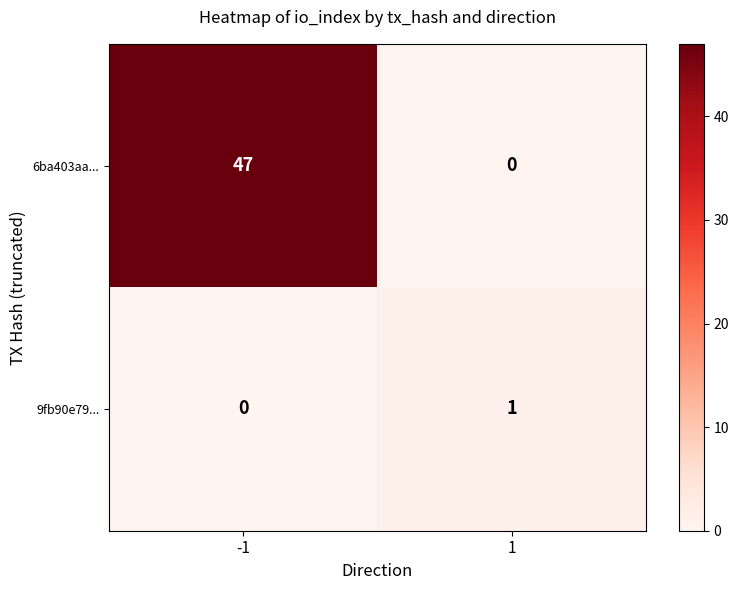

List the series in order of their overall mean, lowest first.

9fb90e79..., 6ba403aa...